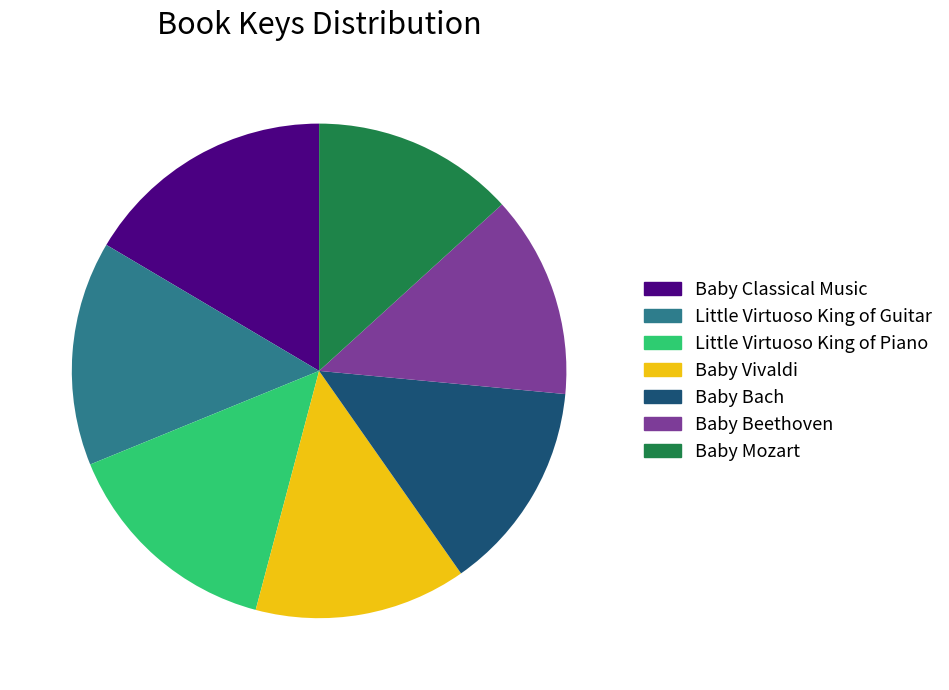

The Baby Classical Music slice represents 28% of the pie. True or false?

False